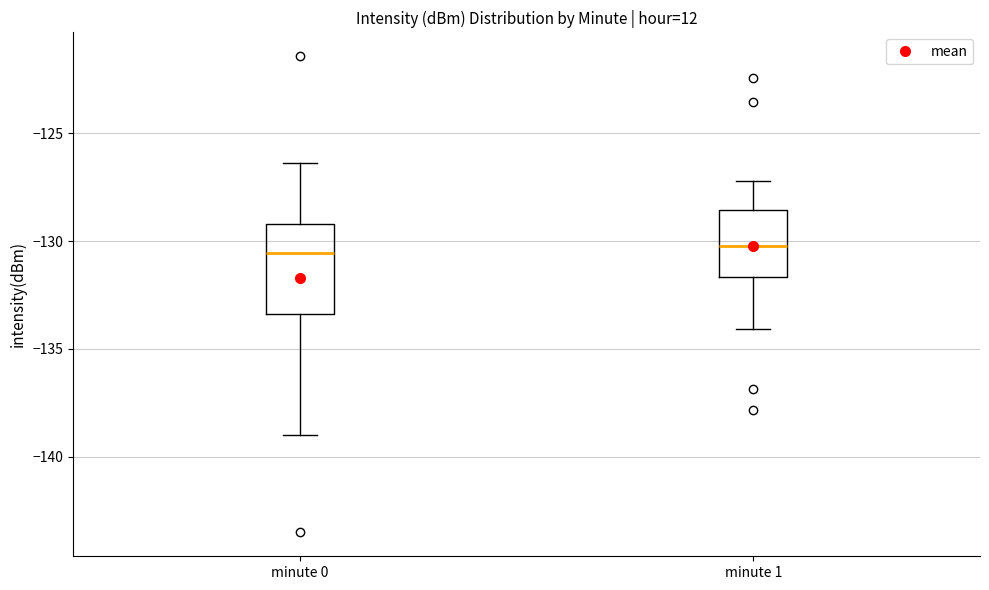

Reading left to right, read every box against the y-axis: the position of its median line, the range the box covers, and the ends of its whiskers. The values are not printed on the chart, so give them approximately, as read against the axis.

minute 0: median -130.5, box -133.5 to -129.0, whiskers -139.0 to -126.5
minute 1: median -130.0, box -131.5 to -128.5, whiskers -134.0 to -127.0